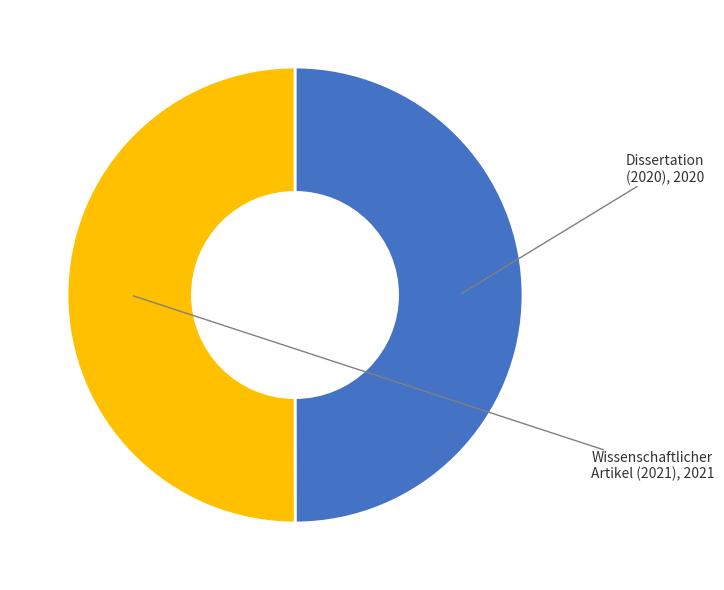

Count the number of slices in the pie.

2